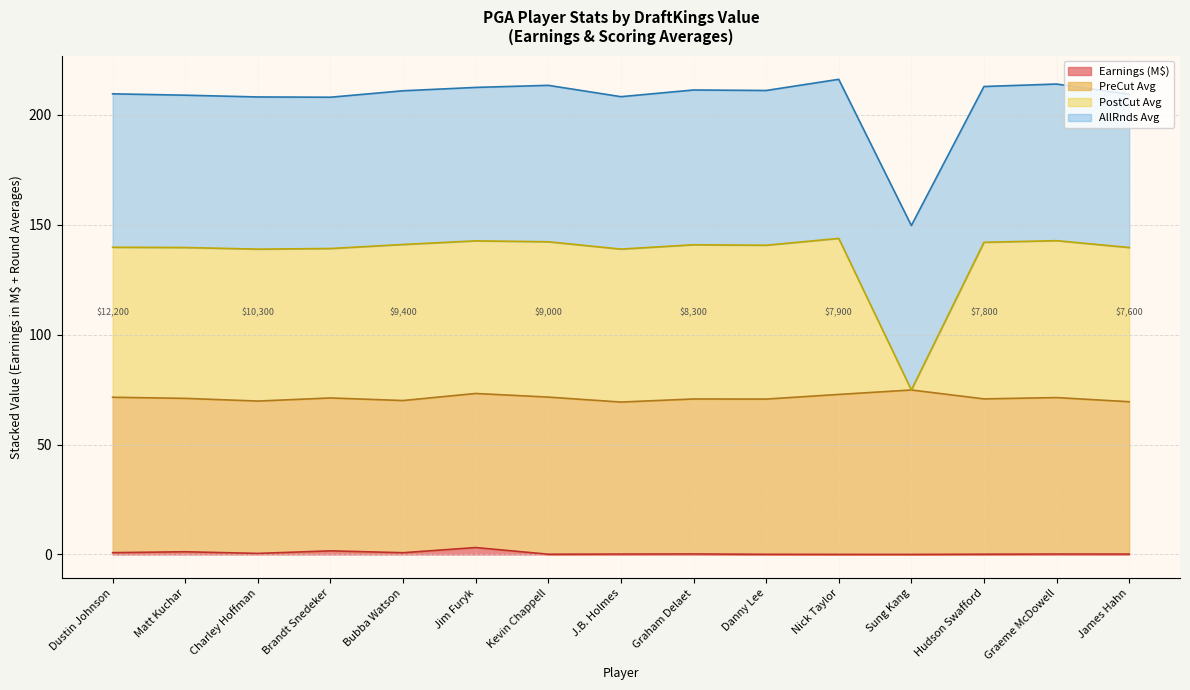

The Earnings (M$) series shows 0.0 at Nick Taylor. True or false?

True